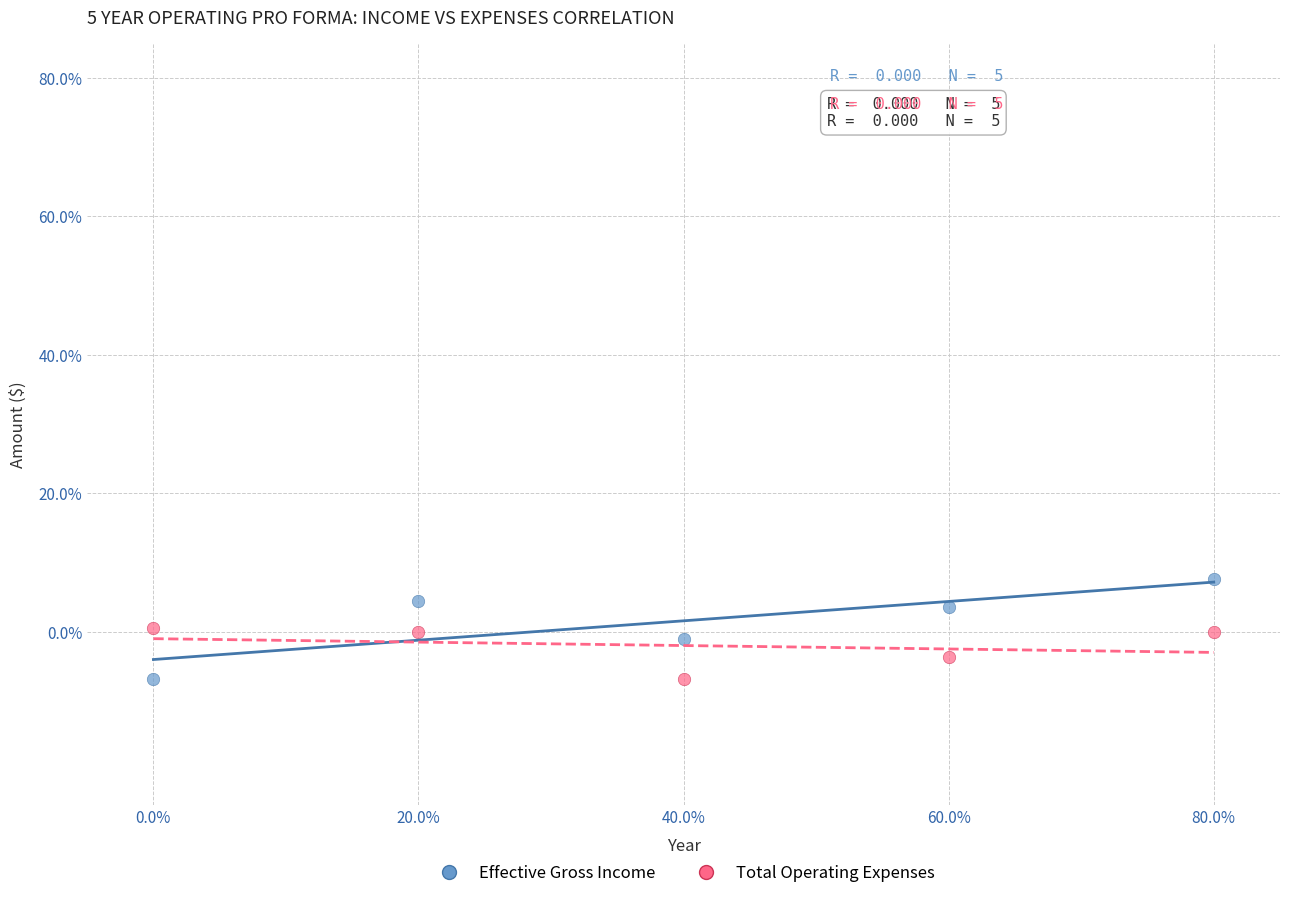

Which series has the largest Y range (max minus min)?

Effective Gross Income